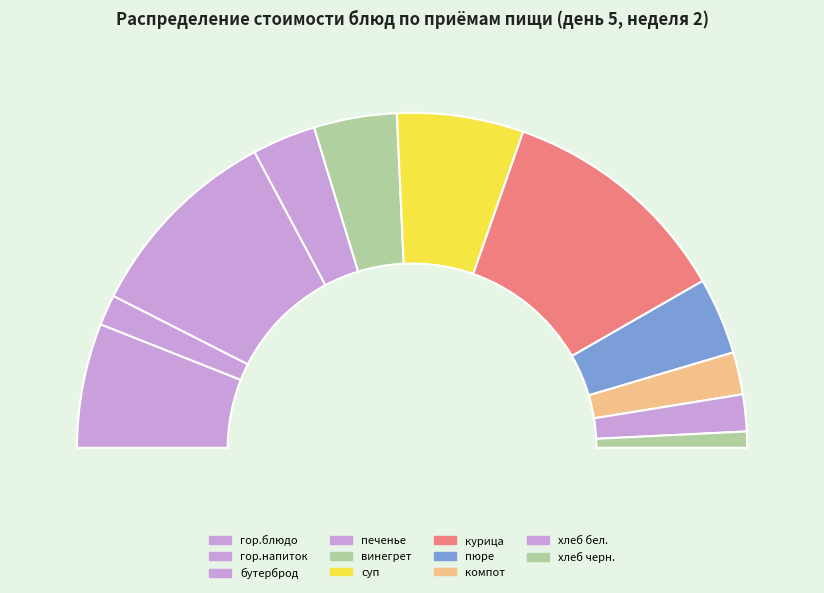

How many segments does this pie chart have?

11